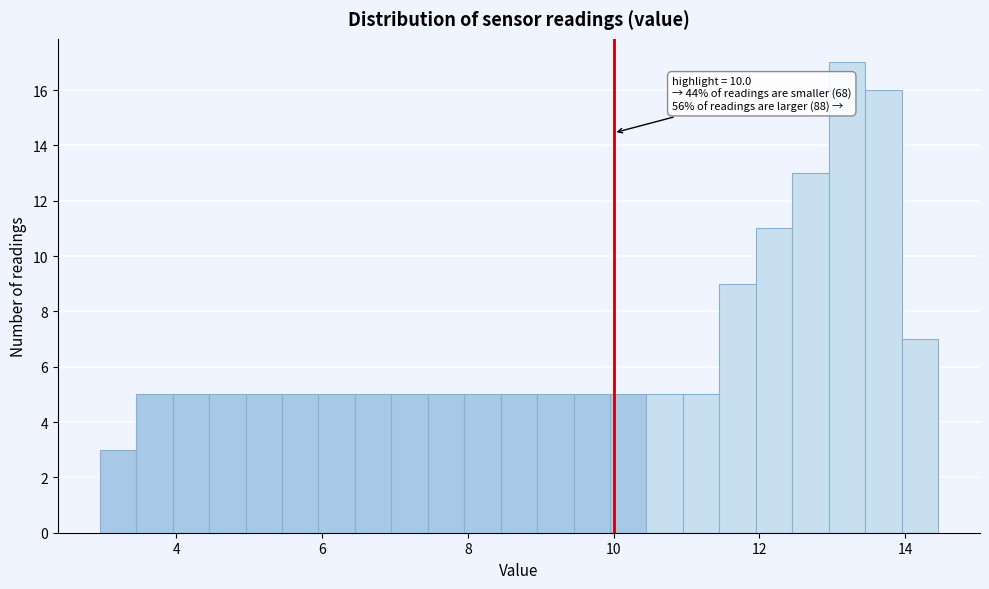

Around what value on the x-axis is the tallest bar? Give the approximate position of its centre, as read against the axis.

13.2